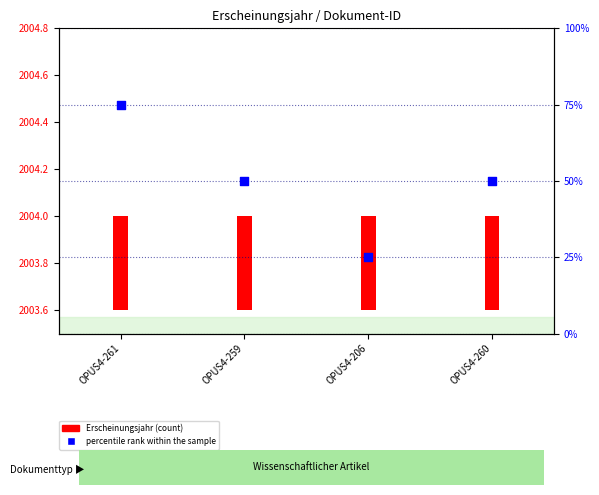

Which series reaches the minimum Y coordinate?

Erscheinungsjahr (count)